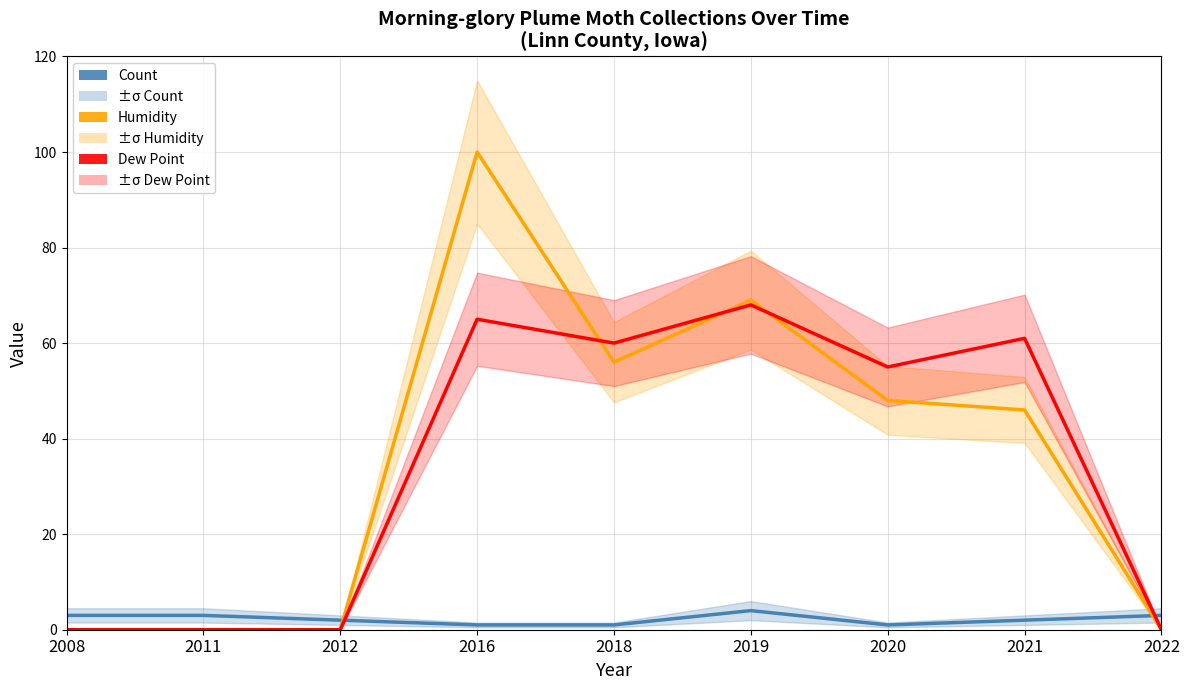

How many values in the Dew Point series exceed 55?

4